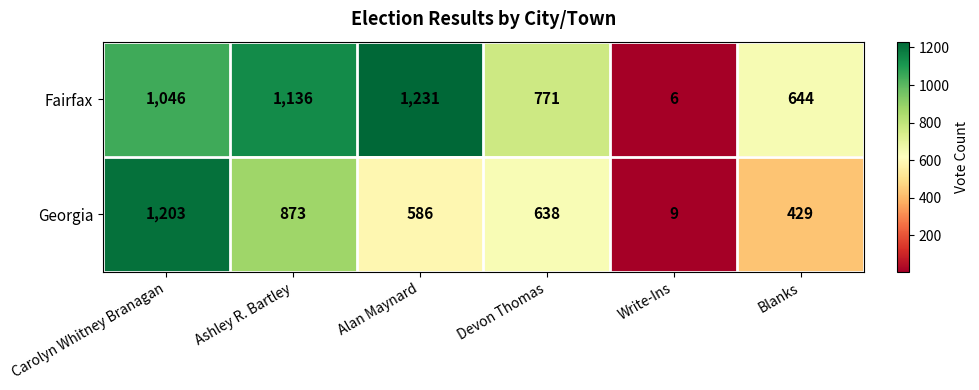

Which series has the widest spread of values?

Fairfax